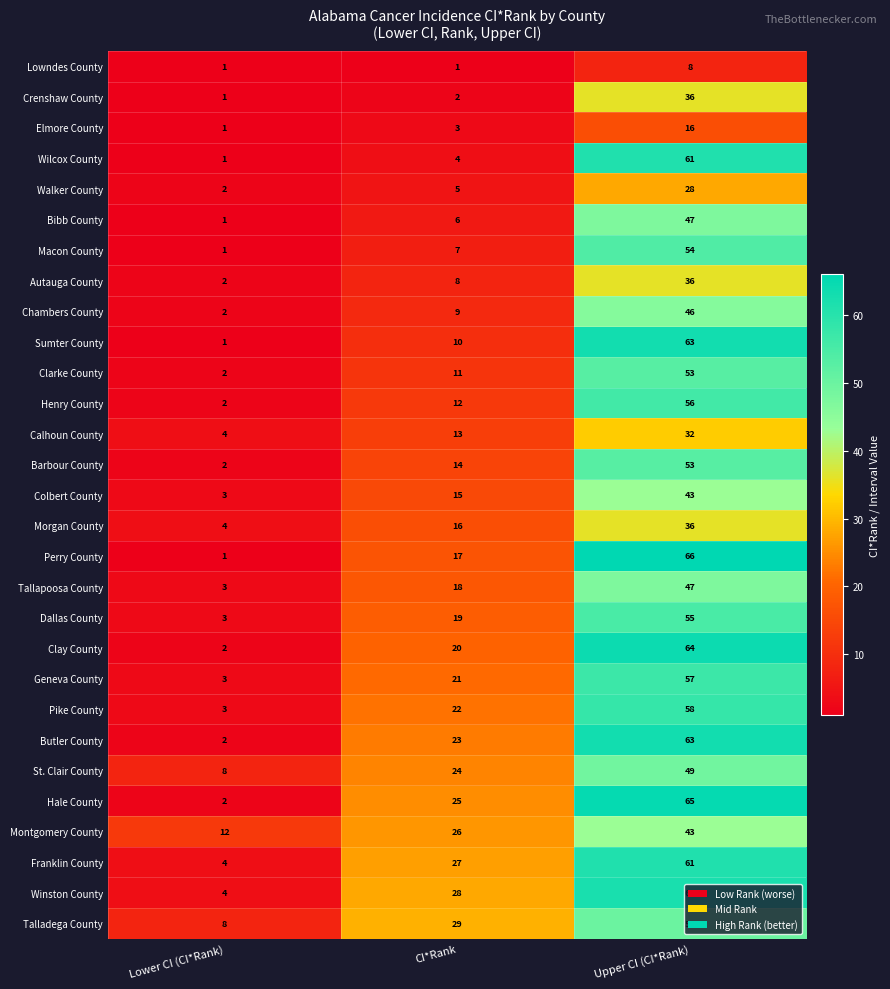

The value of Calhoun County at CI*Rank is 22. True or false?

False